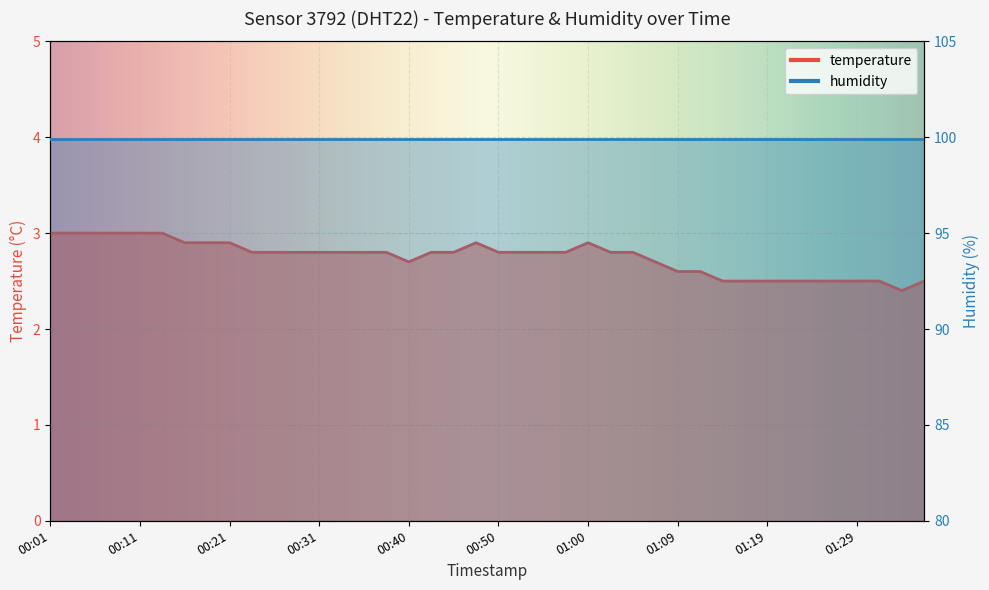

The value at 01:14 is 2.5. True or false?

True